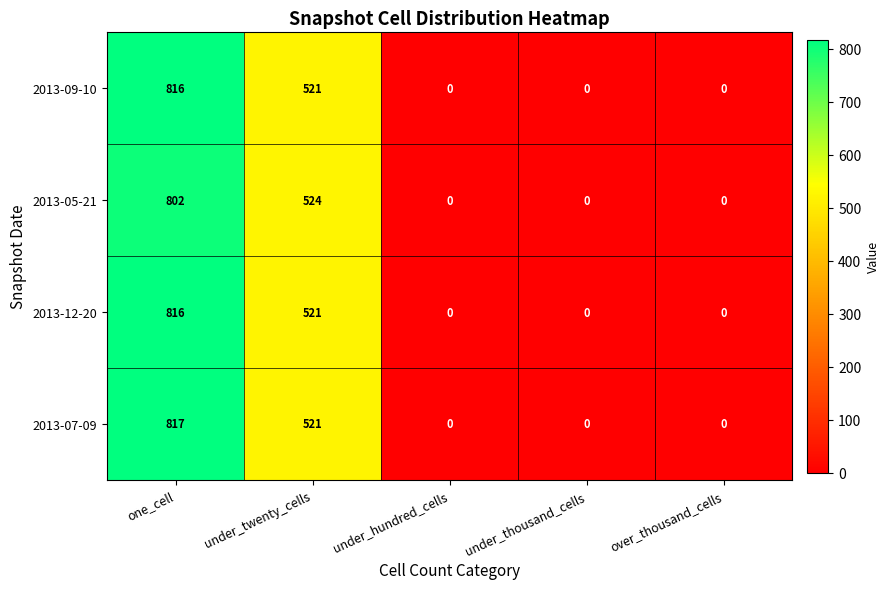

What is the difference between the 2013-05-21 values at one_cell and under_thousand_cells?

802